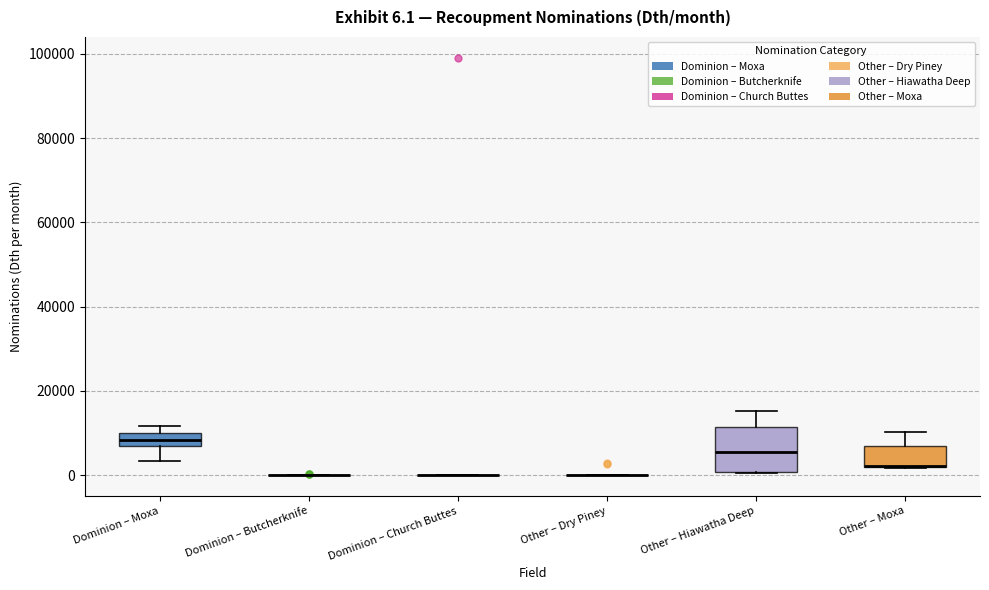

Which box is the tallest, from its lower edge to its upper edge?

Other – Hiawatha Deep